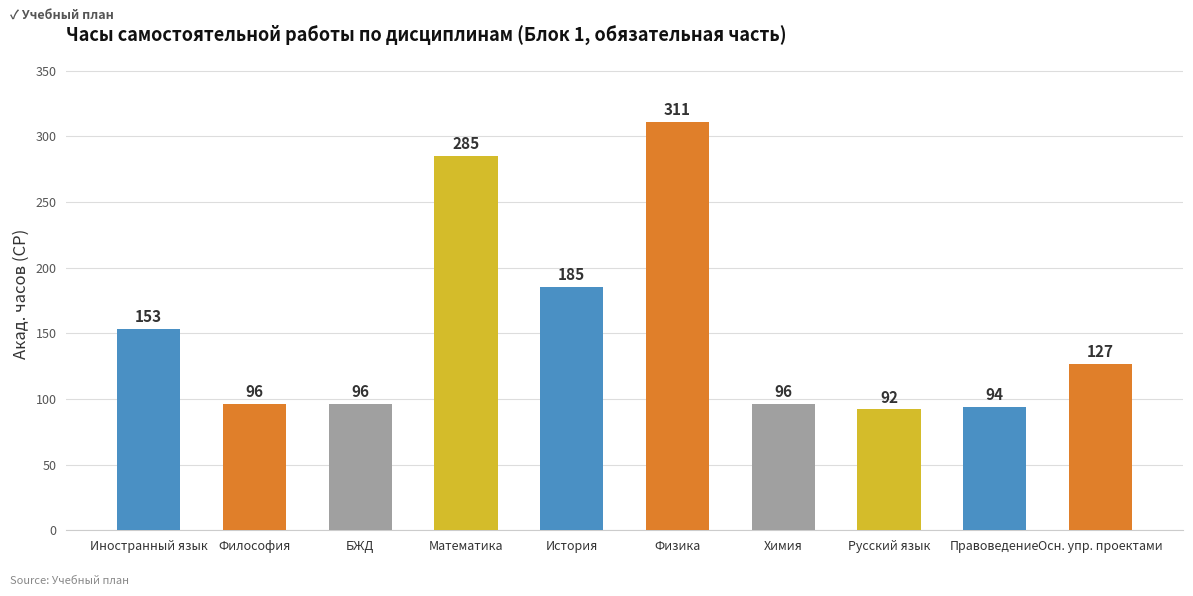

Where does the data first go above 127?

Иностранный язык